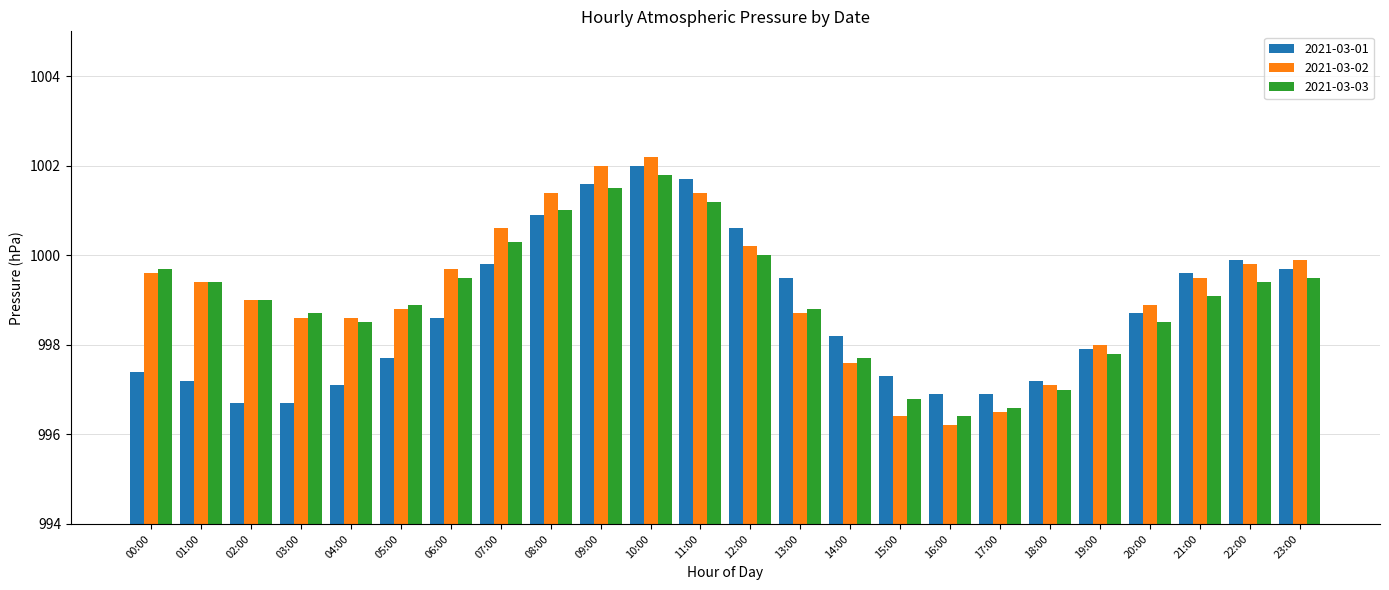

Read the 2021-03-01 value at 06:00.

998.6